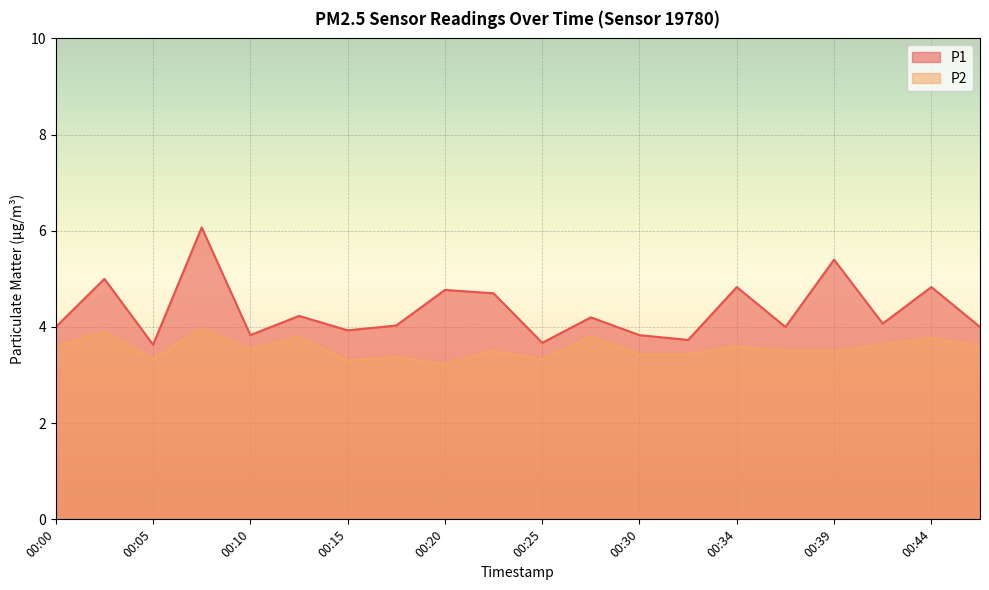

True or false: P1 has a value of 7.2 at 00:17.

False